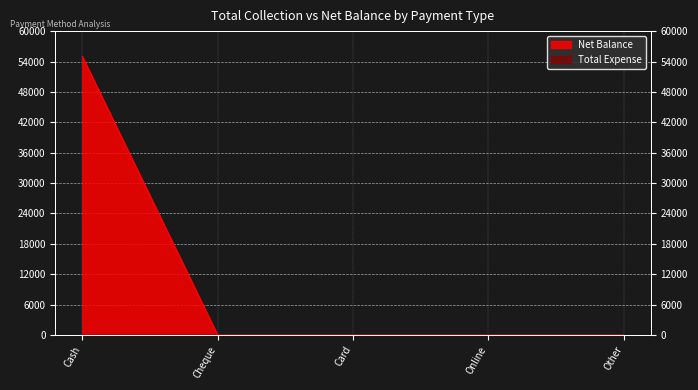

What is the sum of all values?

54998